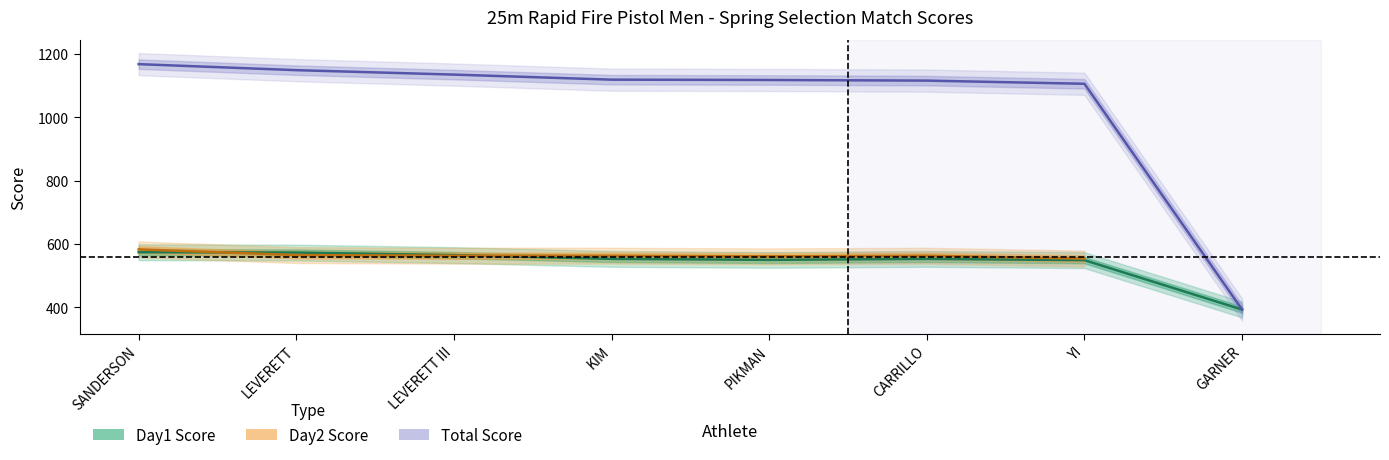

Which has a higher value, CARRILLO or KIM?

CARRILLO